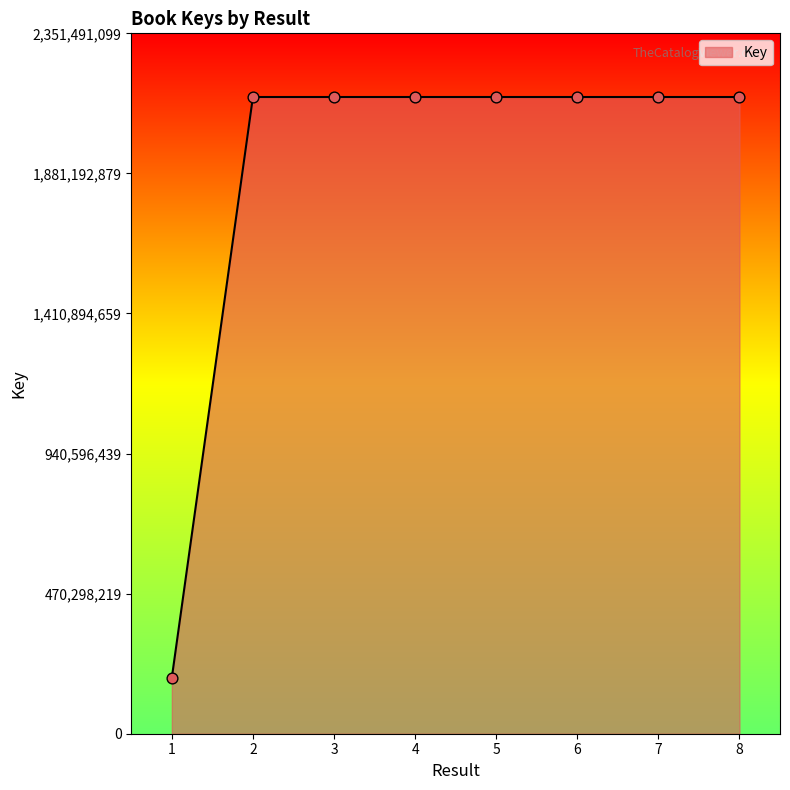

What is the ratio of the value at 1 to the value at 3?

0.1